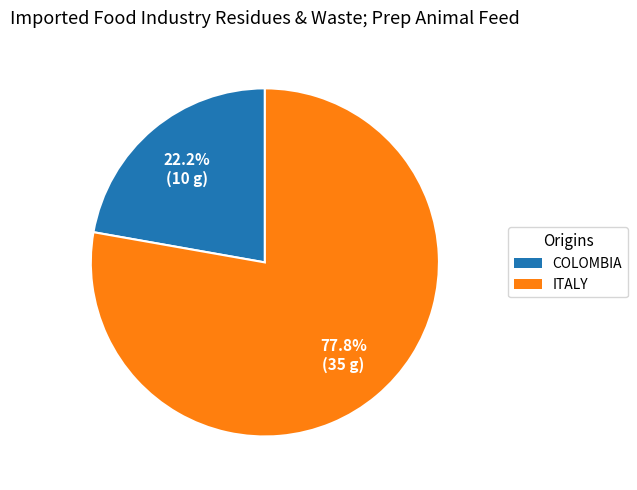

Which category has the smallest portion of the pie?

COLOMBIA